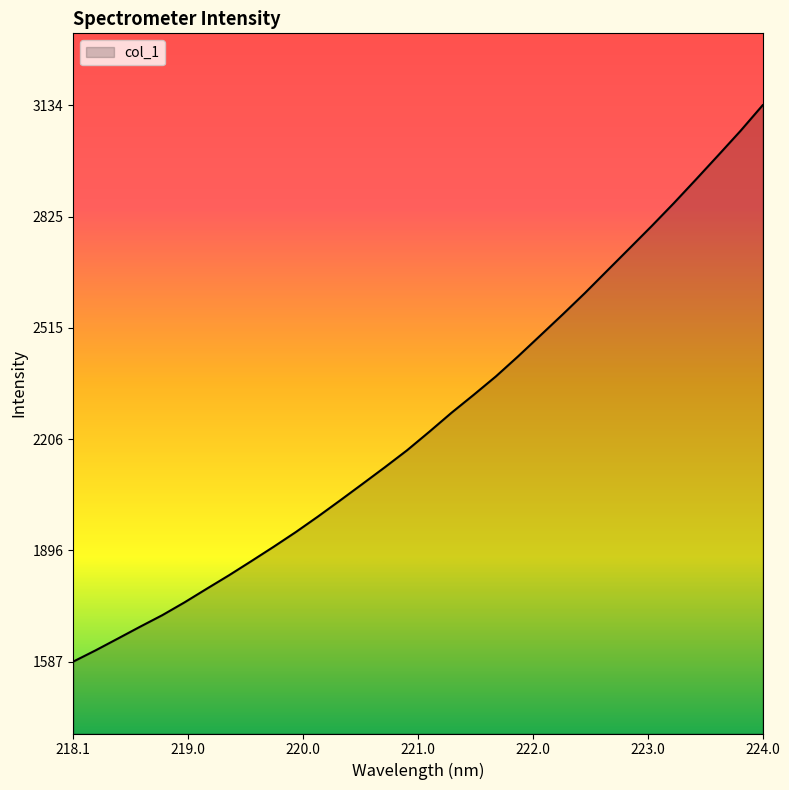

What is the smallest value displayed?

1587.0